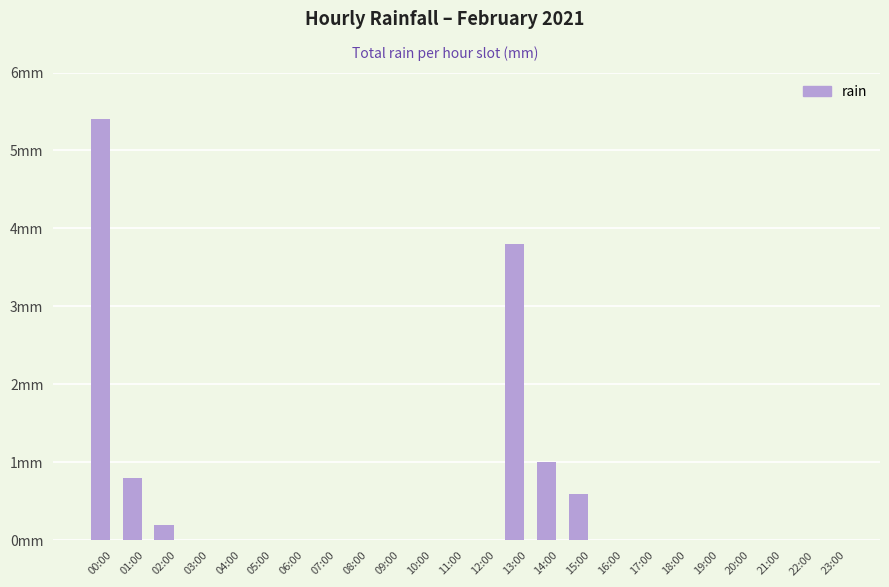

The chart shows a value of 2.5 at 17:00. True or false?

False